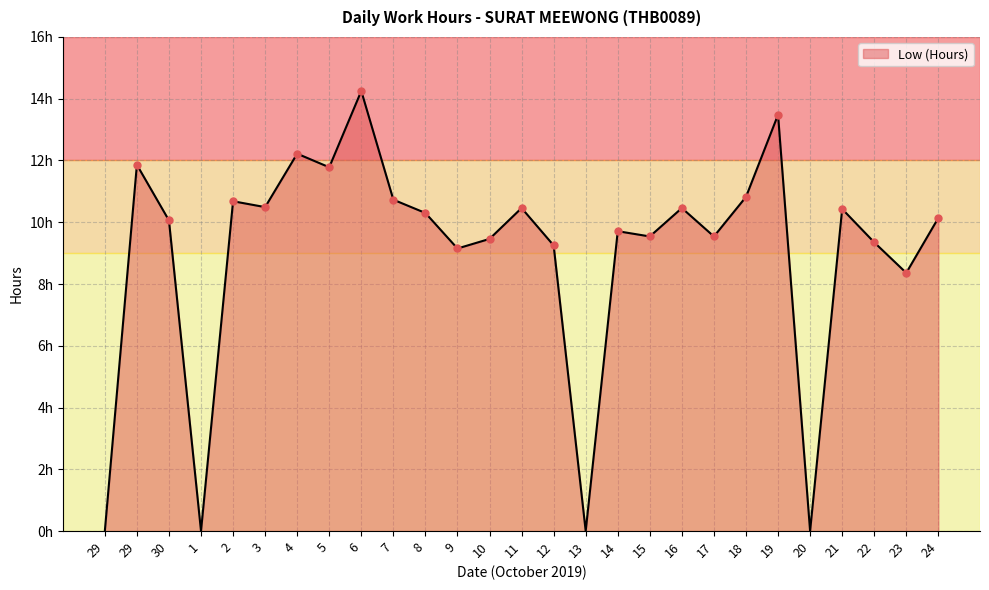

Between 10 and 23, which is larger?

10